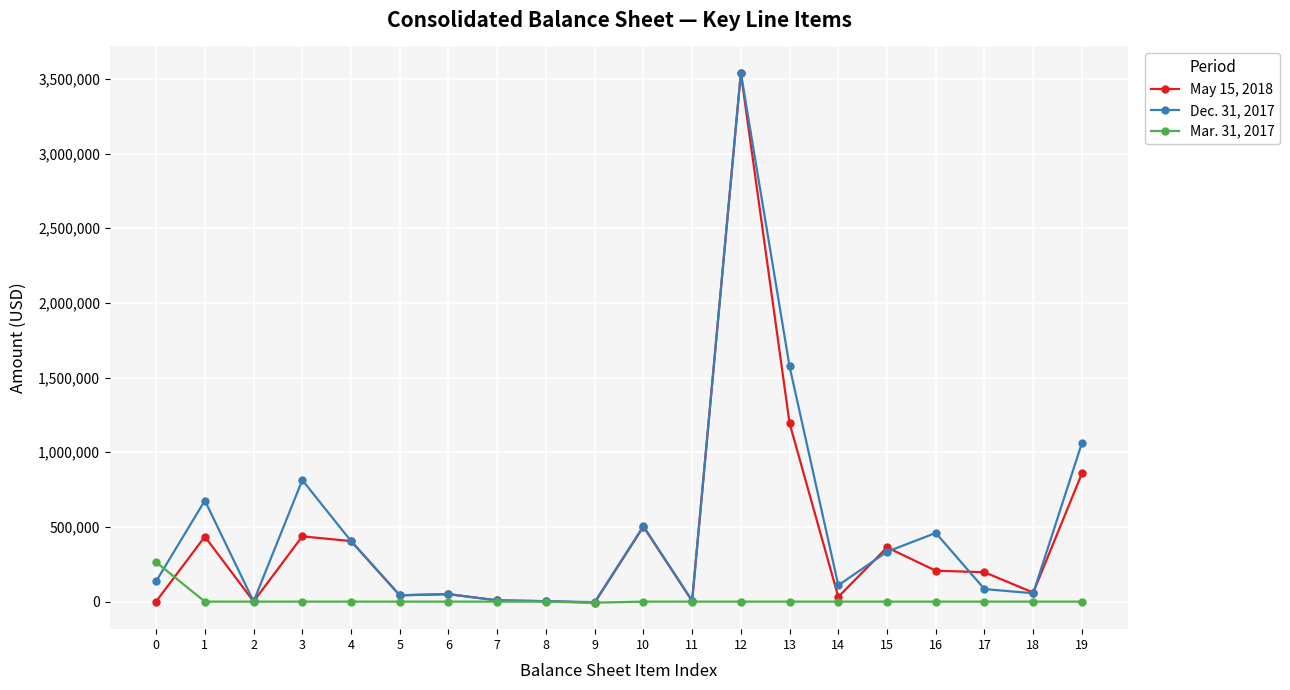

What is the maximum value shown in the chart?

3540000